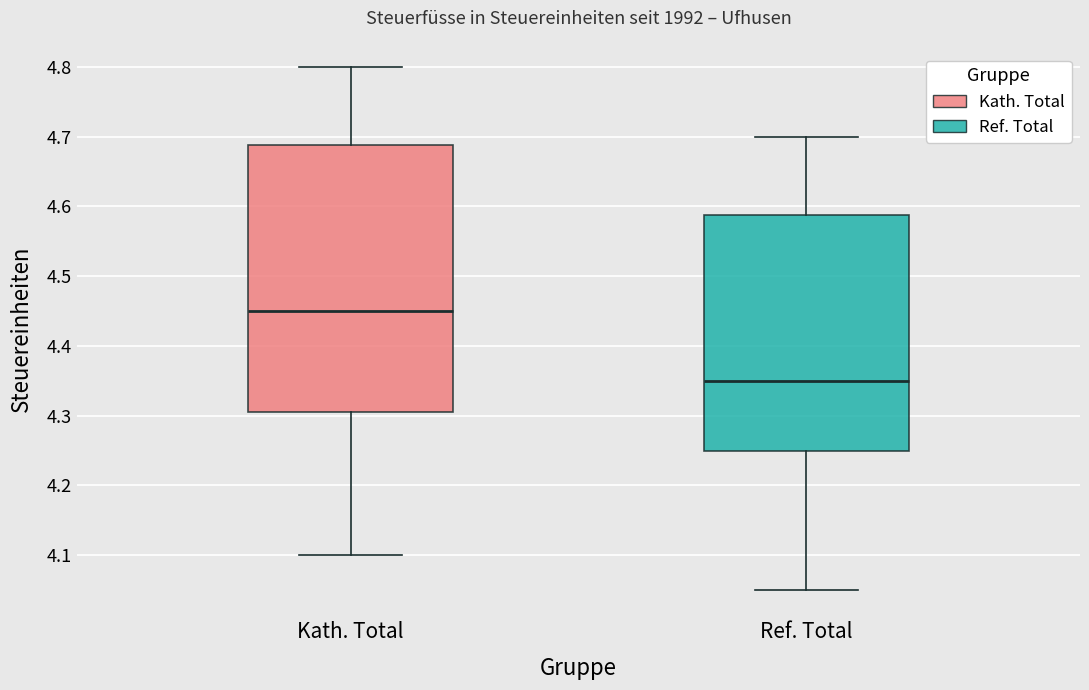

Where does the median line of the box for Kath. Total sit on the y-axis? The values are not printed on the chart, so give them approximately, as read against the axis.

4.45